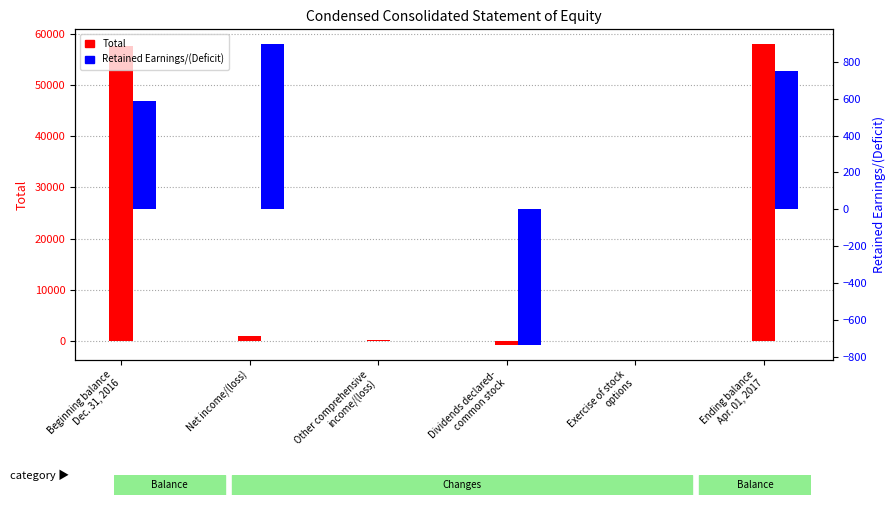

At which label does Total first exceed 891?

Beginning balance
Dec. 31, 2016